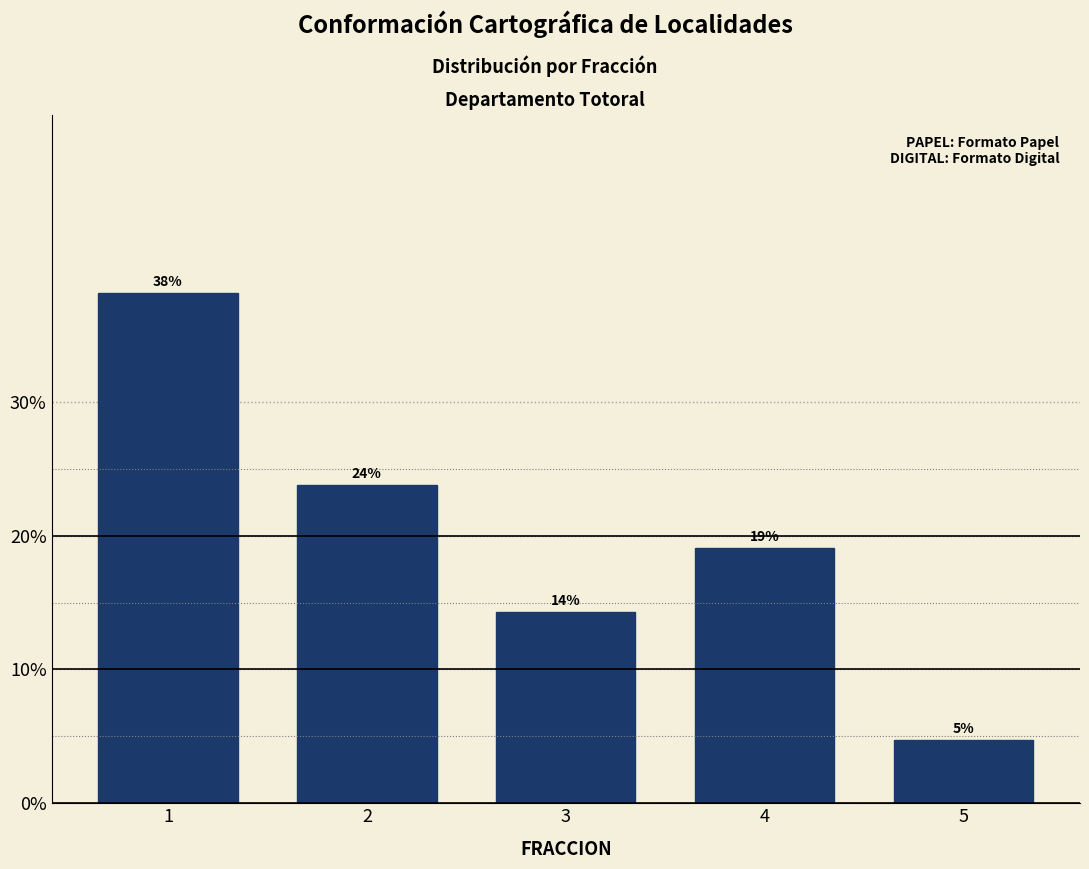

How many bars are there in total?

5